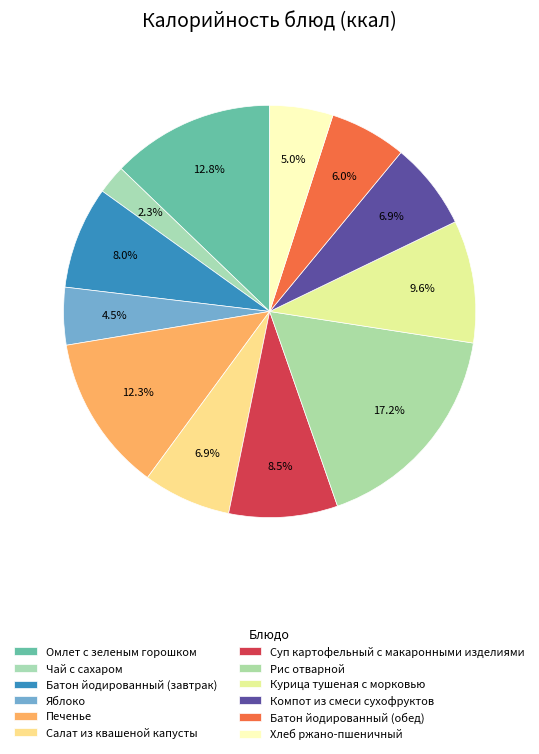

How many slices are in this pie chart?

12